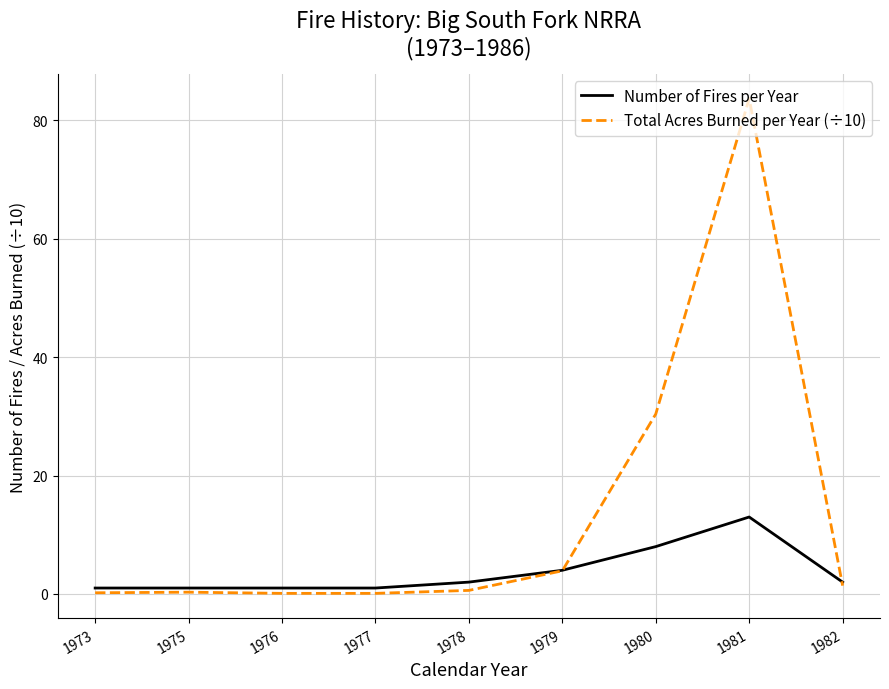

How many categories are shown in the chart?

9